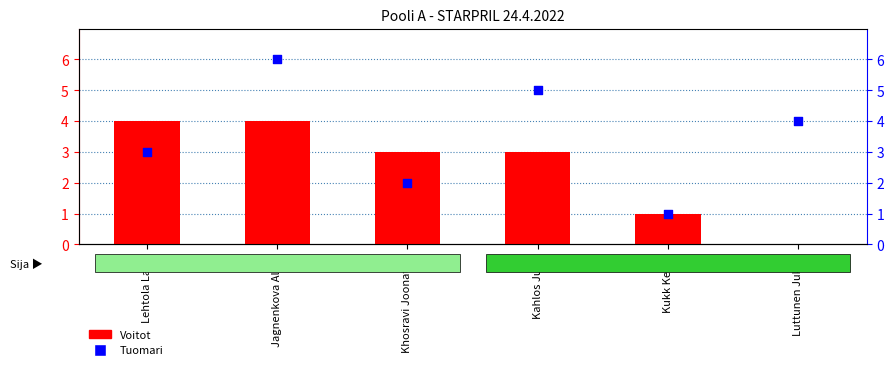

Which series reaches the minimum Y coordinate?

Voitot